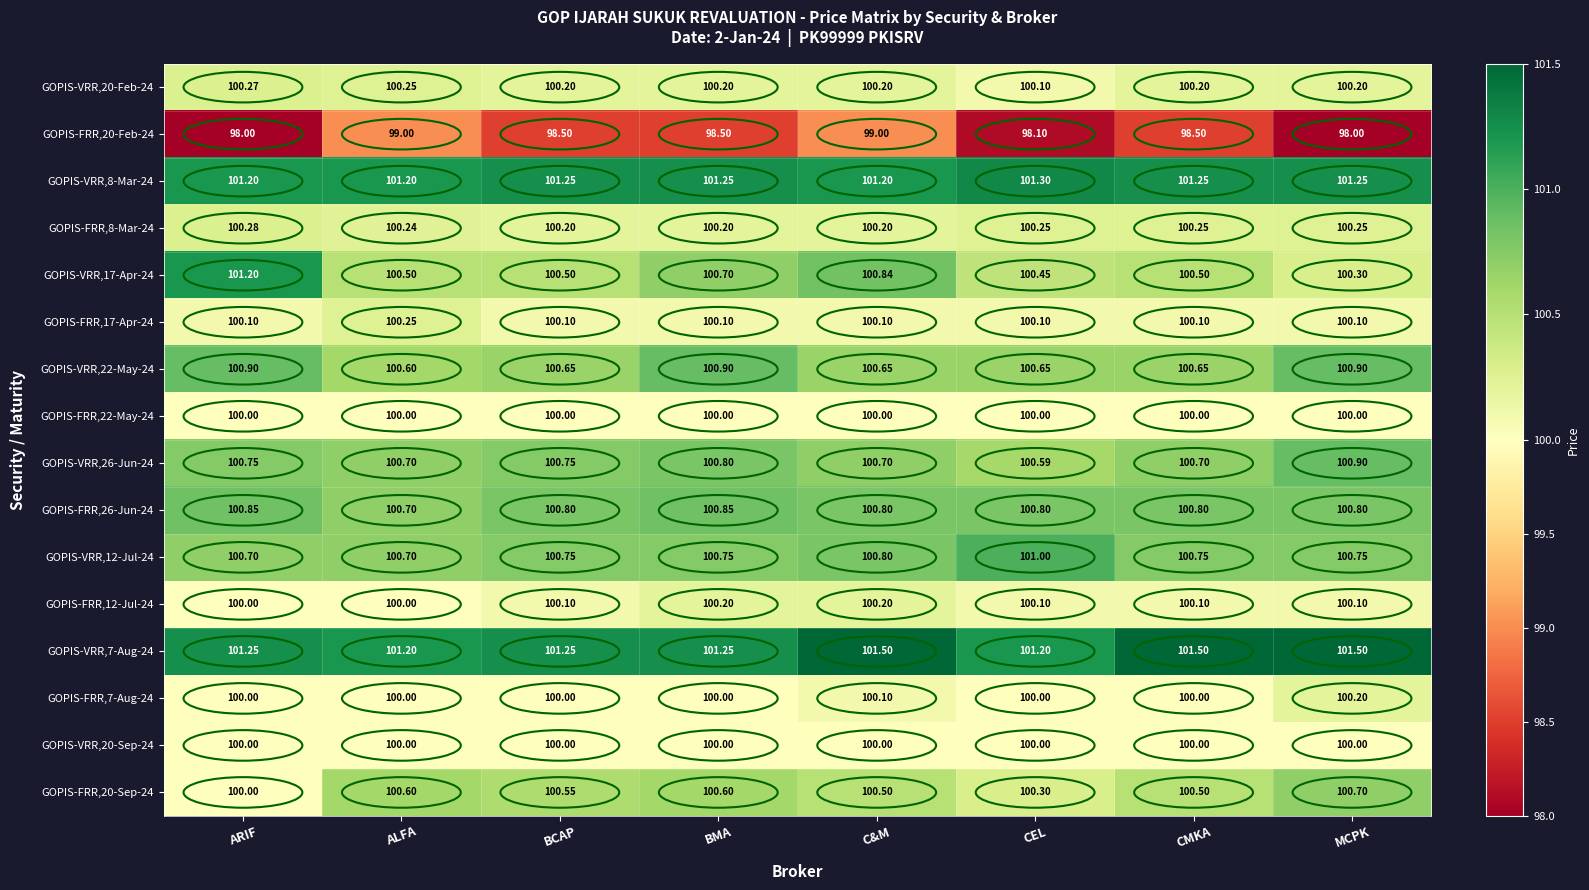

At which category is the sum across all series the highest?

C&M